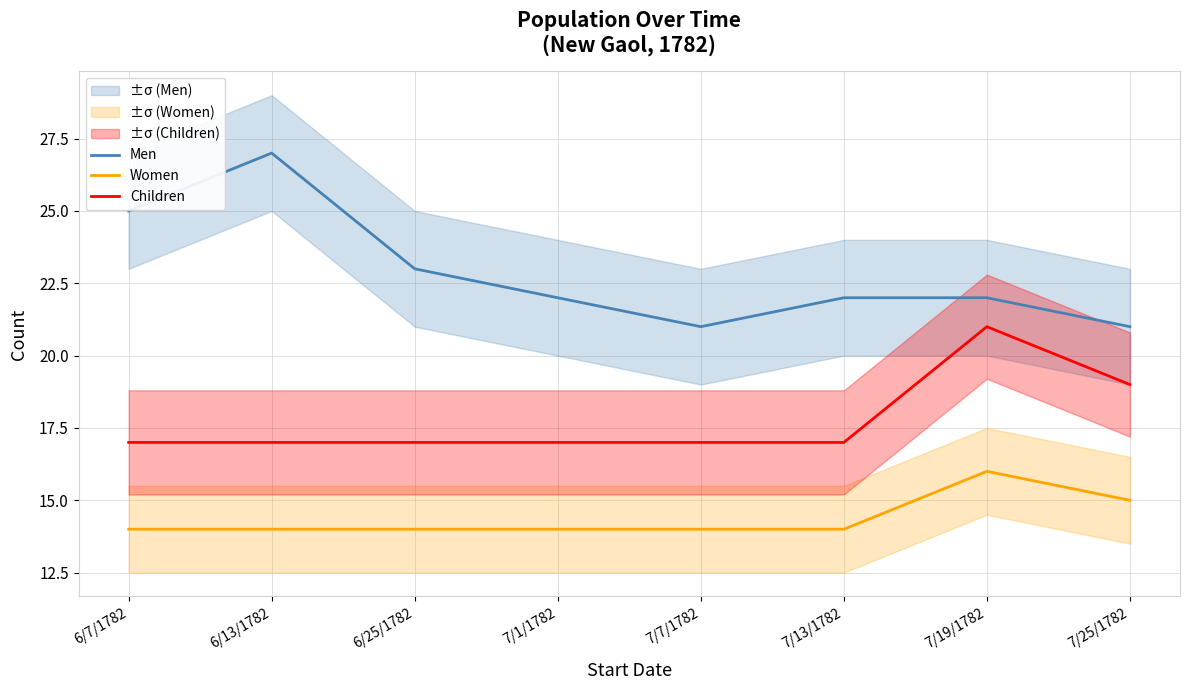

How many lines are shown in the chart?

3